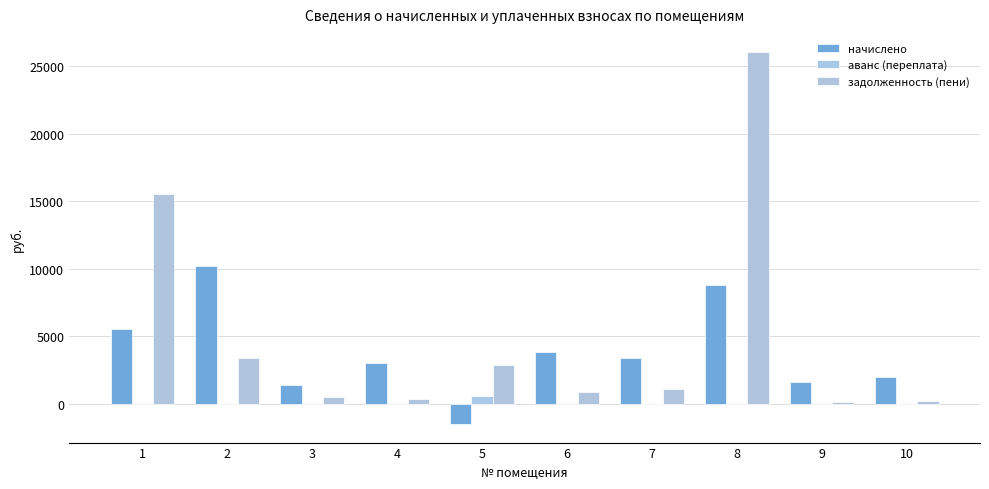

What is the value of the задолженность (пени) bar at the 5th from the left?

2855.3